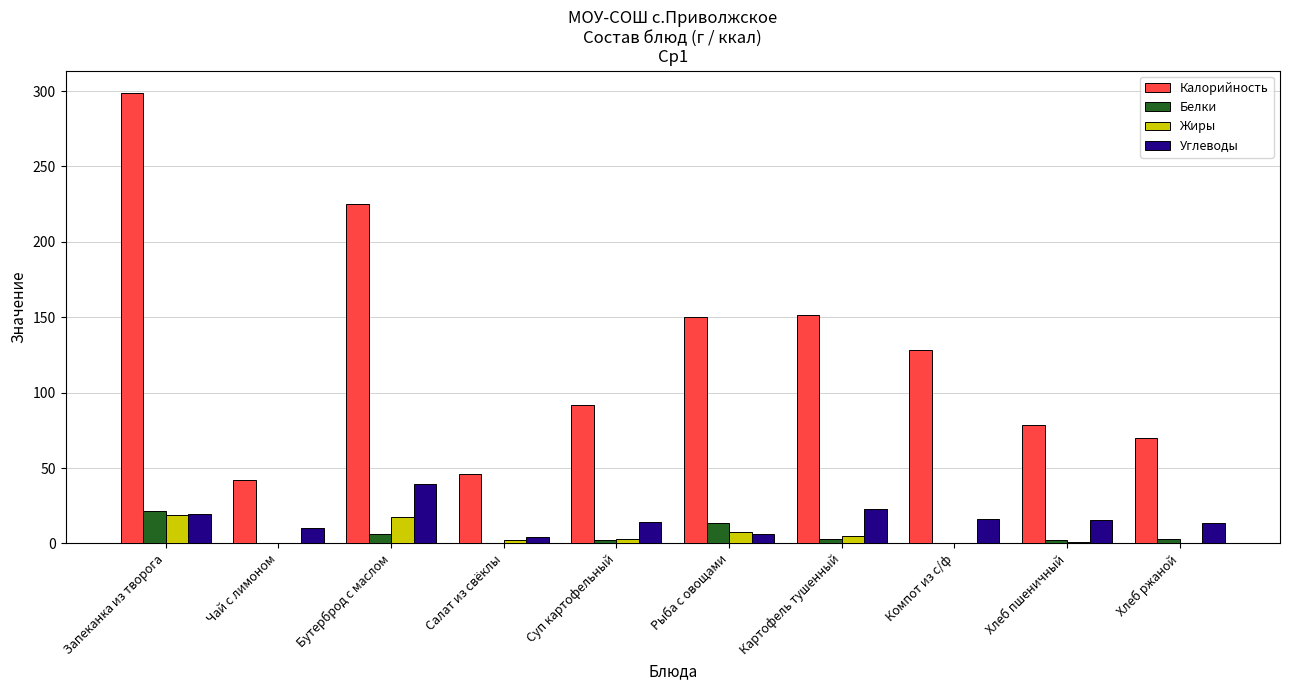

How many groups of bars are there?

10